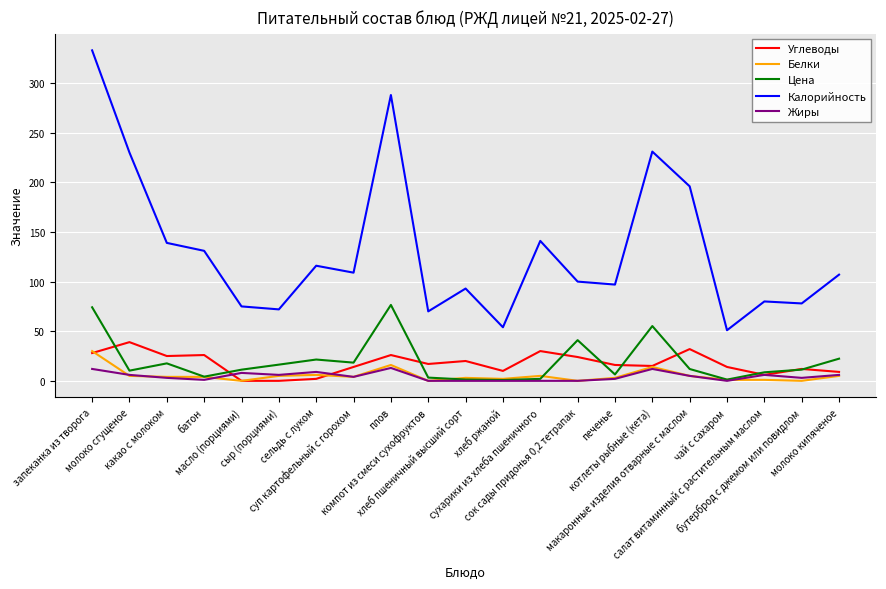

Does the chart display data point markers on the line(s)?

No